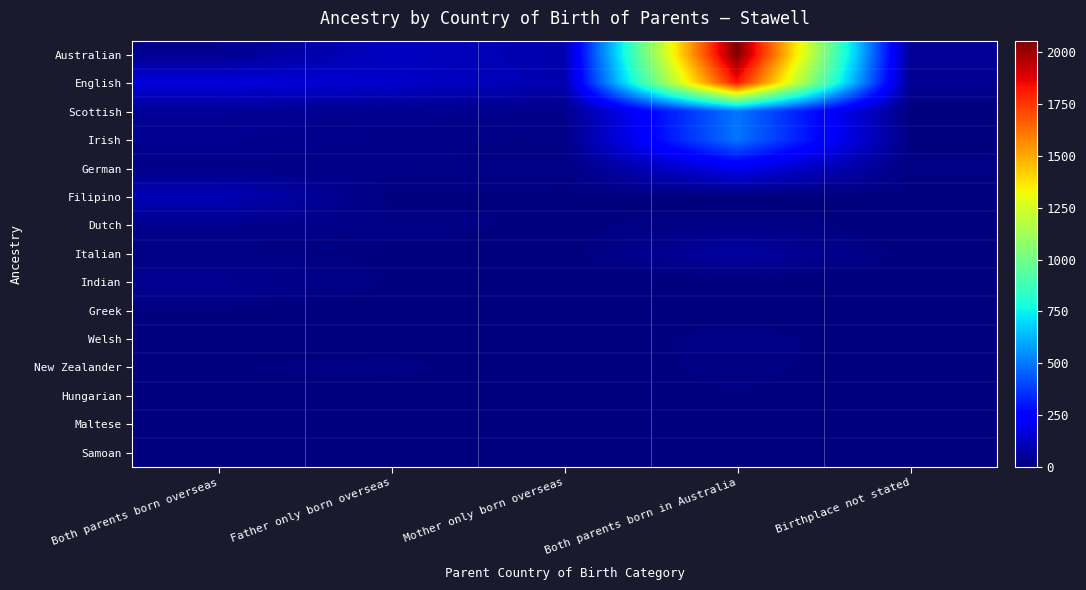

Reading right to left, extract all data points from this chart.

Australian: Birthplace not stated=47	Both parents born in Australia=2057	Mother only born overseas=83	Father only born overseas=119	Both parents born overseas=31
English: Birthplace not stated=38	Both parents born in Australia=1823	Mother only born overseas=85	Father only born overseas=136	Both parents born overseas=170
Scottish: Birthplace not stated=5	Both parents born in Australia=500	Mother only born overseas=23	Father only born overseas=31	Both parents born overseas=42
Irish: Birthplace not stated=7	Both parents born in Australia=497	Mother only born overseas=12	Father only born overseas=21	Both parents born overseas=33
German: Birthplace not stated=9	Both parents born in Australia=207	Mother only born overseas=8	Father only born overseas=19	Both parents born overseas=21
Filipino: Birthplace not stated=6	Both parents born in Australia=0	Mother only born overseas=8	Father only born overseas=5	Both parents born overseas=102
Dutch: Birthplace not stated=0	Both parents born in Australia=18	Mother only born overseas=4	Father only born overseas=15	Both parents born overseas=29
Italian: Birthplace not stated=0	Both parents born in Australia=64	Mother only born overseas=0	Father only born overseas=6	Both parents born overseas=9
Indian: Birthplace not stated=0	Both parents born in Australia=0	Mother only born overseas=0	Father only born overseas=7	Both parents born overseas=37
Greek: Birthplace not stated=0	Both parents born in Australia=5	Mother only born overseas=0	Father only born overseas=0	Both parents born overseas=8
Welsh: Birthplace not stated=0	Both parents born in Australia=13	Mother only born overseas=0	Father only born overseas=4	Both parents born overseas=0
New Zealander: Birthplace not stated=0	Both parents born in Australia=12	Mother only born overseas=0	Father only born overseas=11	Both parents born overseas=8
Hungarian: Birthplace not stated=0	Both parents born in Australia=8	Mother only born overseas=0	Father only born overseas=4	Both parents born overseas=3
Maltese: Birthplace not stated=0	Both parents born in Australia=8	Mother only born overseas=0	Father only born overseas=5	Both parents born overseas=4
Samoan: Birthplace not stated=0	Both parents born in Australia=0	Mother only born overseas=0	Father only born overseas=0	Both parents born overseas=8